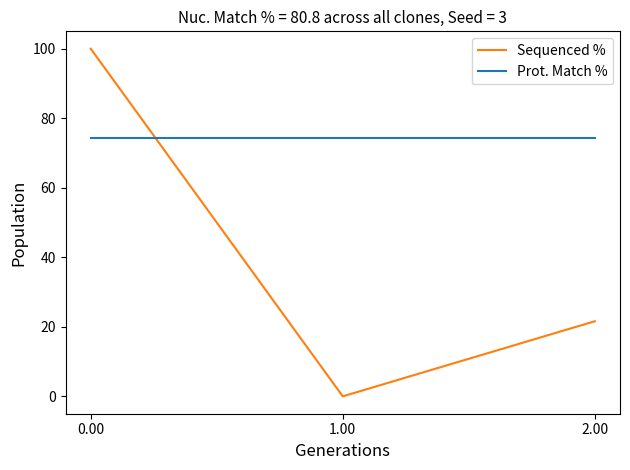

List the labels in order of Sequenced % value, largest first.

0.00, 2.00, 1.00